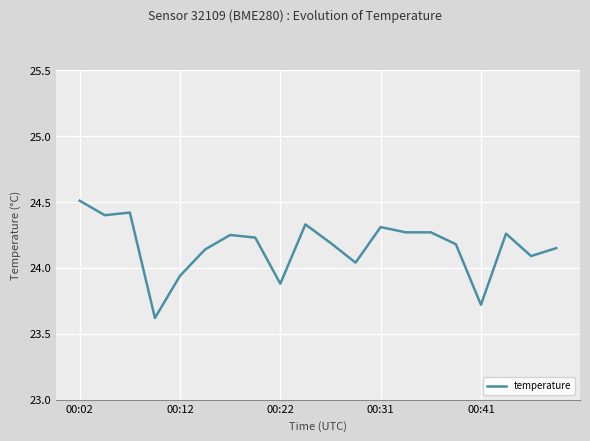

What is the difference between the maximum and minimum values?

0.9